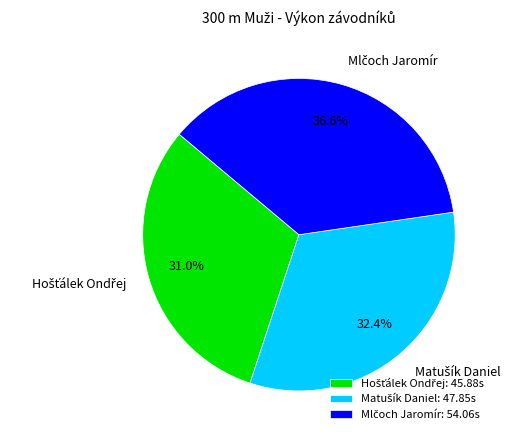

Is there a majority slice in this chart?

No